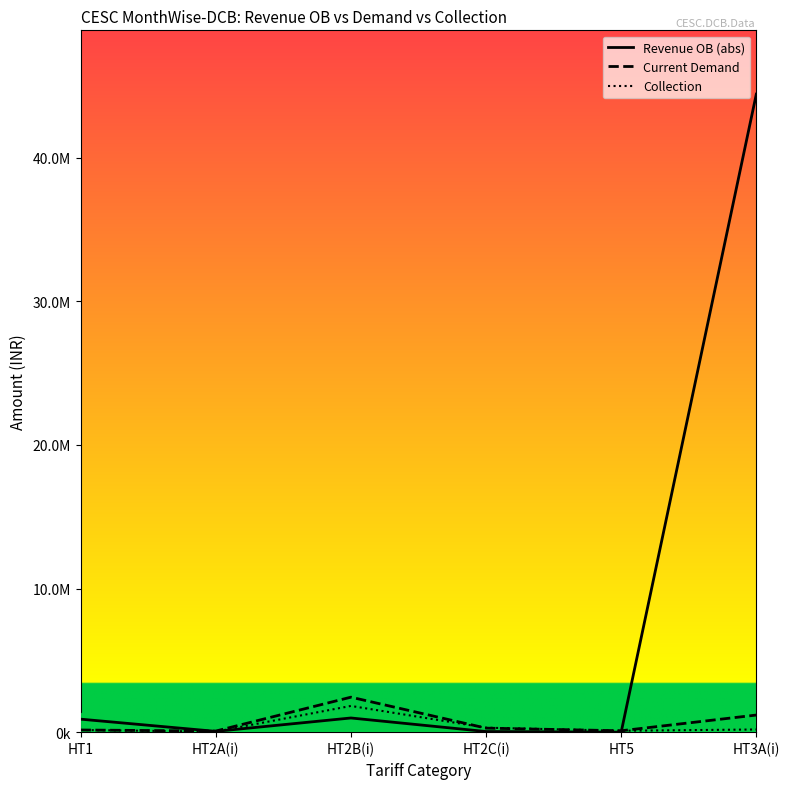

Which category has the lowest value across all series?

HT5